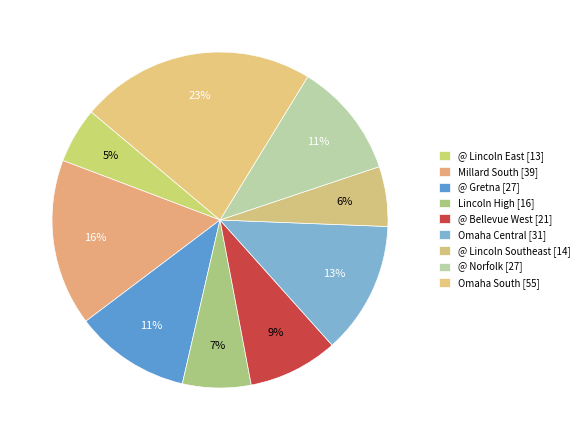

How many slices are in this pie chart?

9